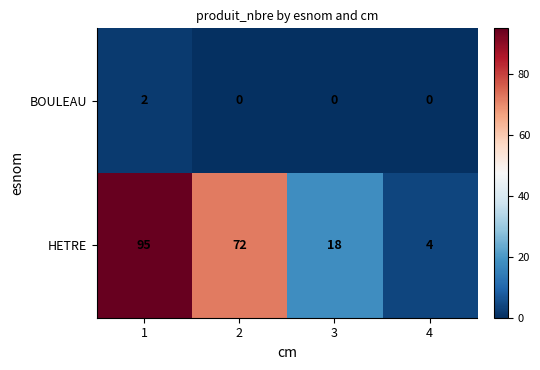

The value of BOULEAU at 2 is -1. True or false?

False